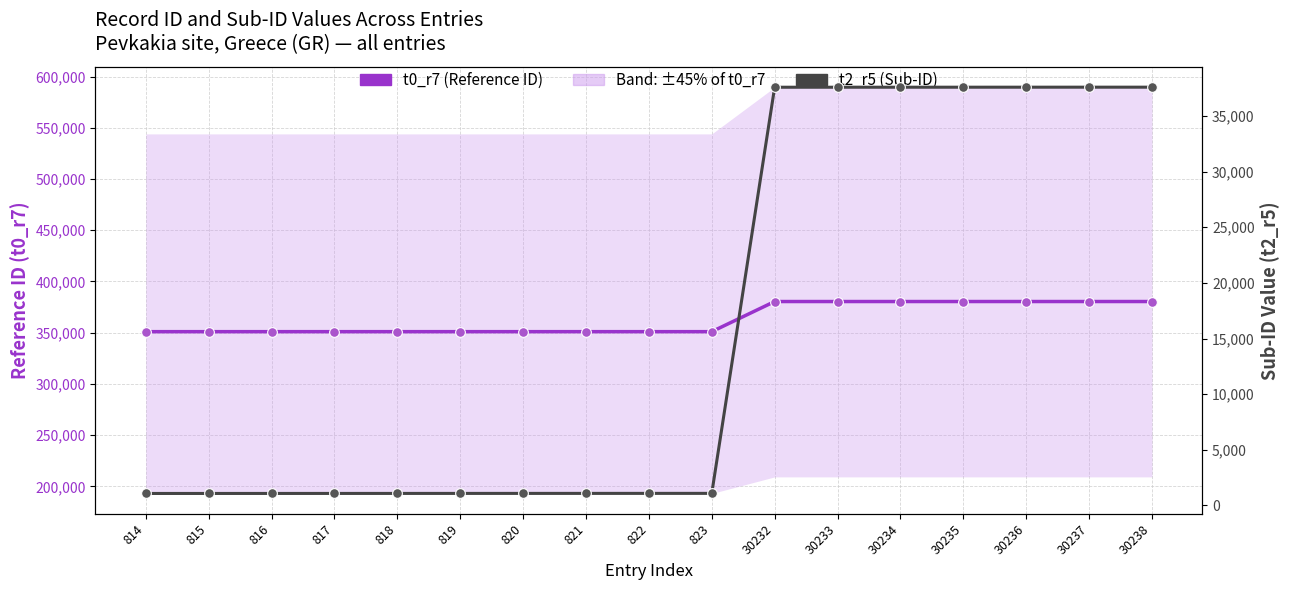

At which label does t0_r7 (Reference ID) reach its peak?

30238